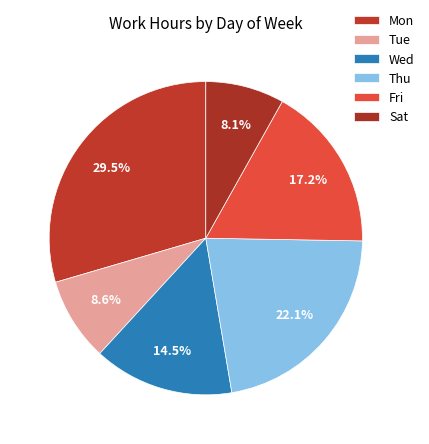

True or false: Tue accounts for 35% of the total.

False